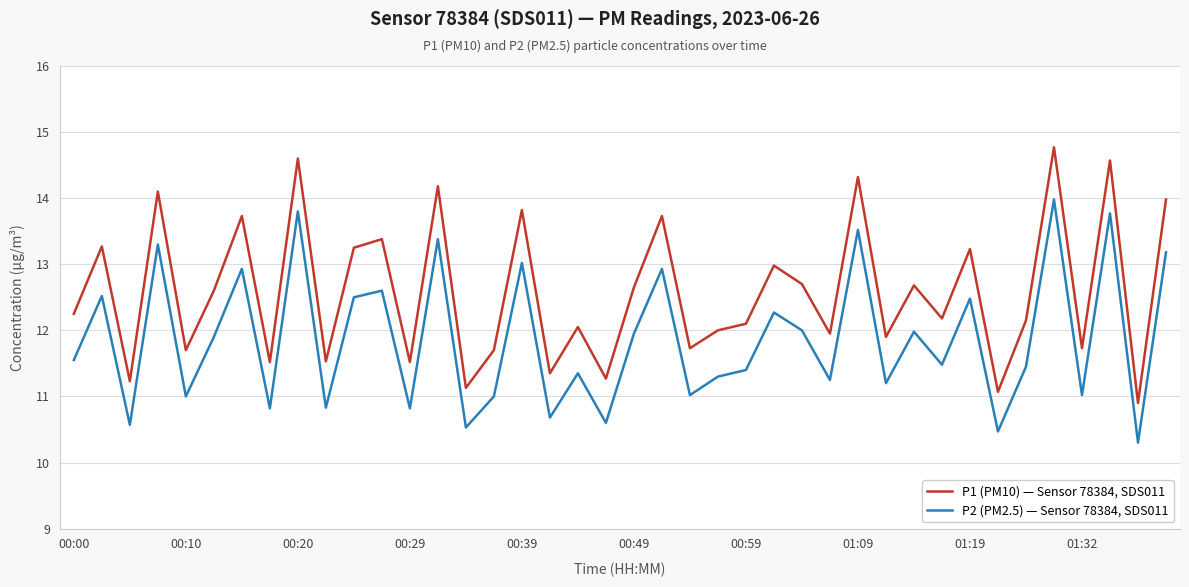

Which series has the largest total across all categories?

P1 (PM10) — Sensor 78384, SDS011